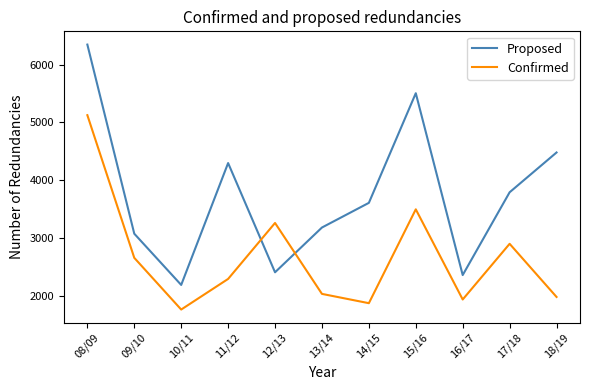

True or false: Proposed and Confirmed cross at least once.

True